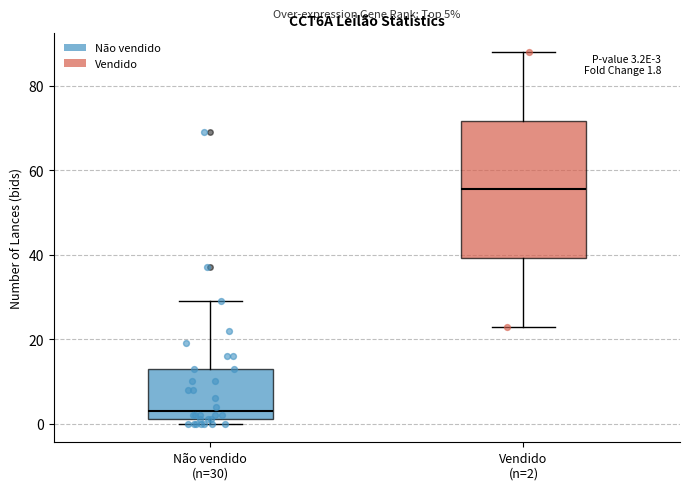

Which box is the tallest, from its lower edge to its upper edge?

Vendido (n=2)